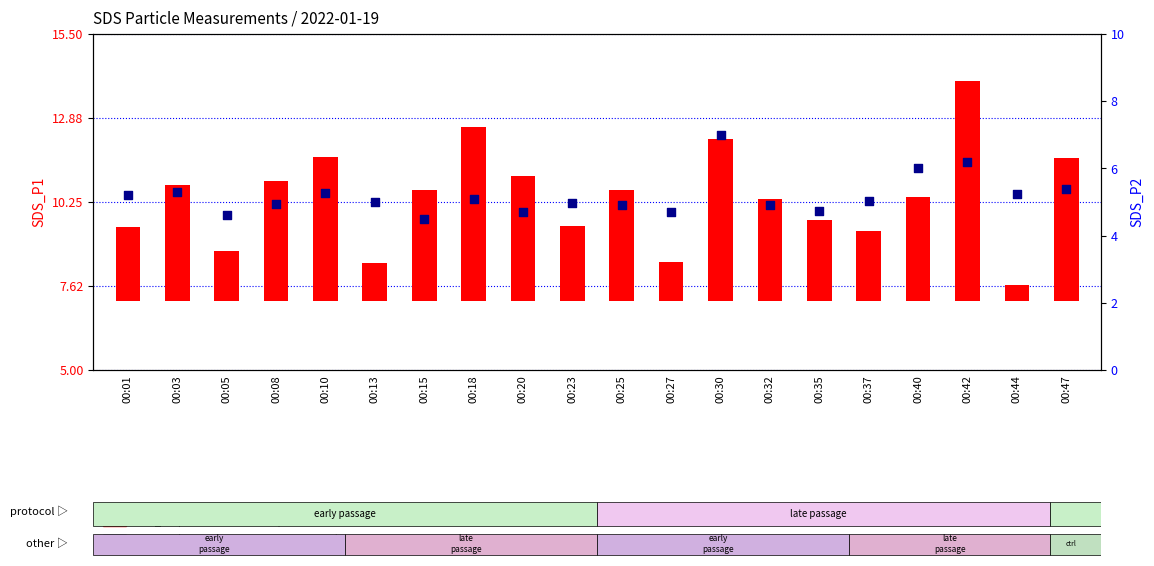

Which series has the largest Y range (max minus min)?

SDS_P1 (transformed count)